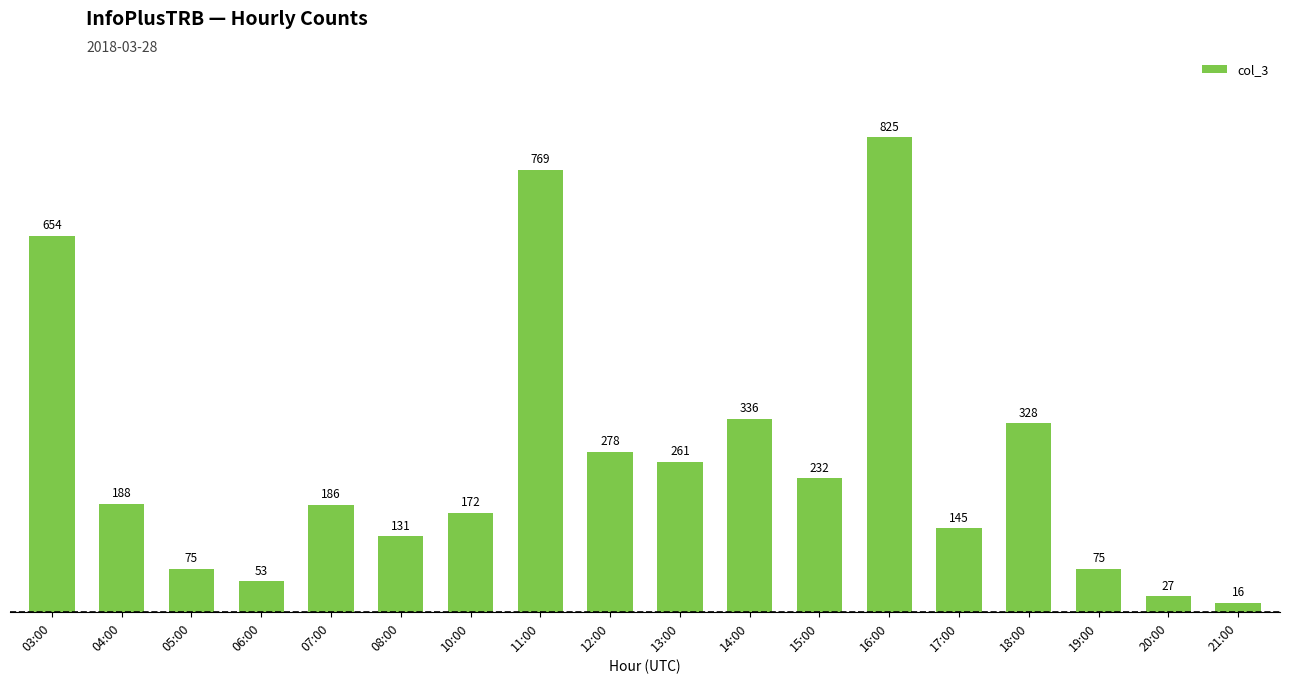

Is it true that the value at 17:00 is 224?

False